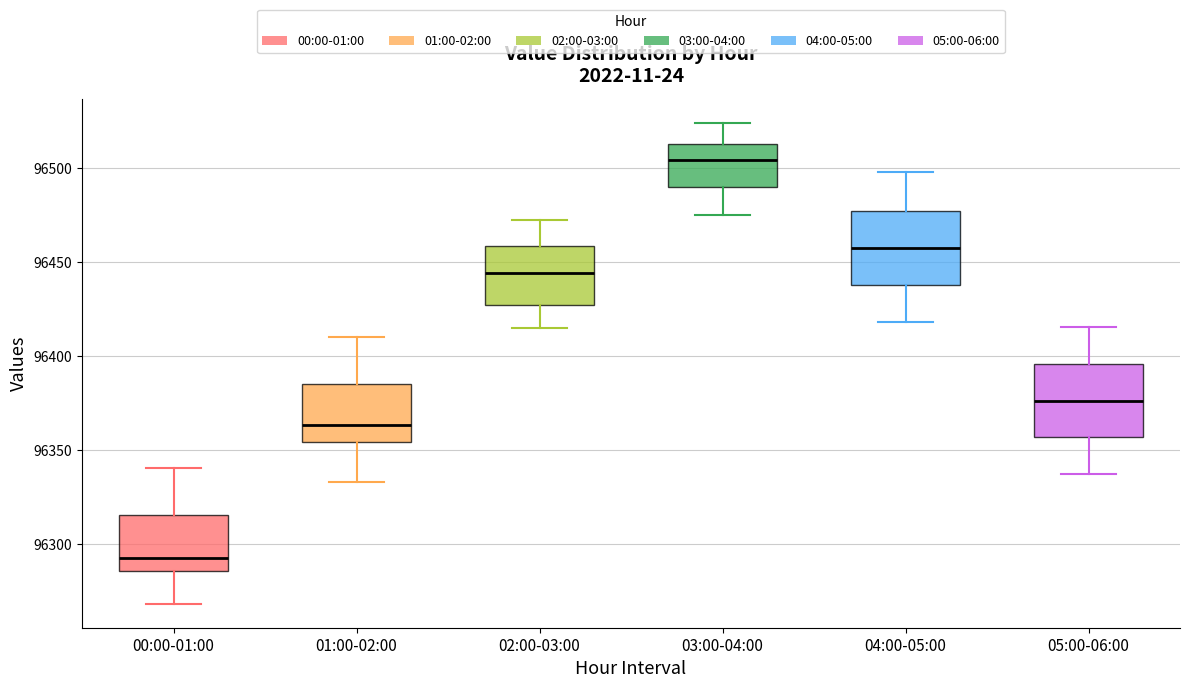

Which box's median line is the lowest?

00:00-01:00